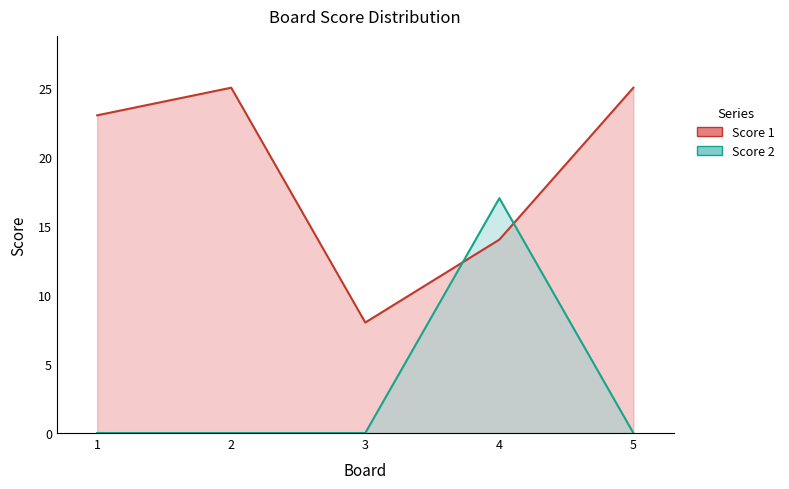

Rank the series by their maximum value, from lowest to highest.

Score 2, Score 1